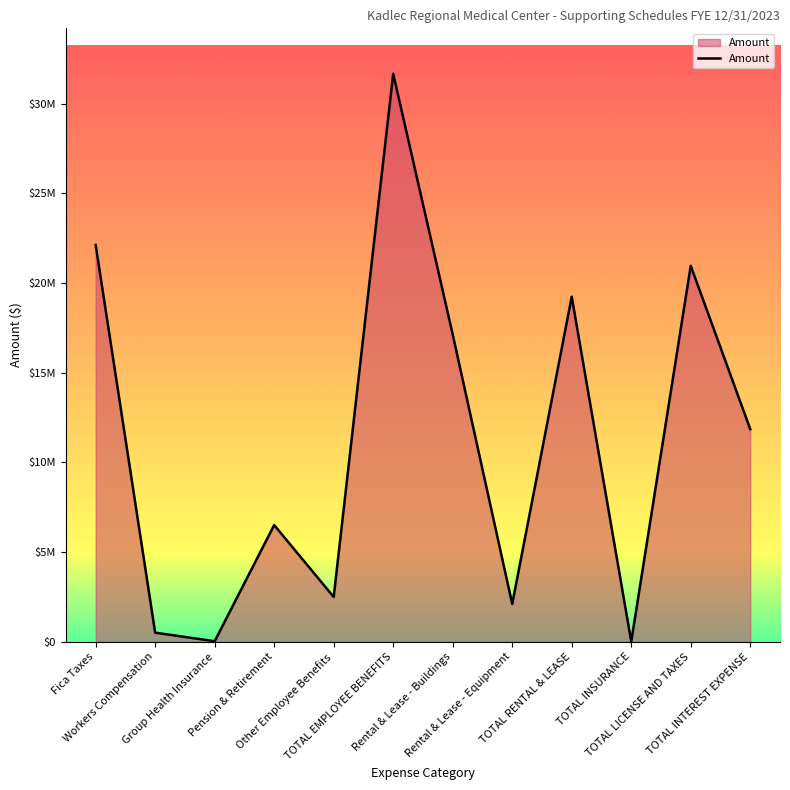

What is the minimum value shown in the chart?

9285